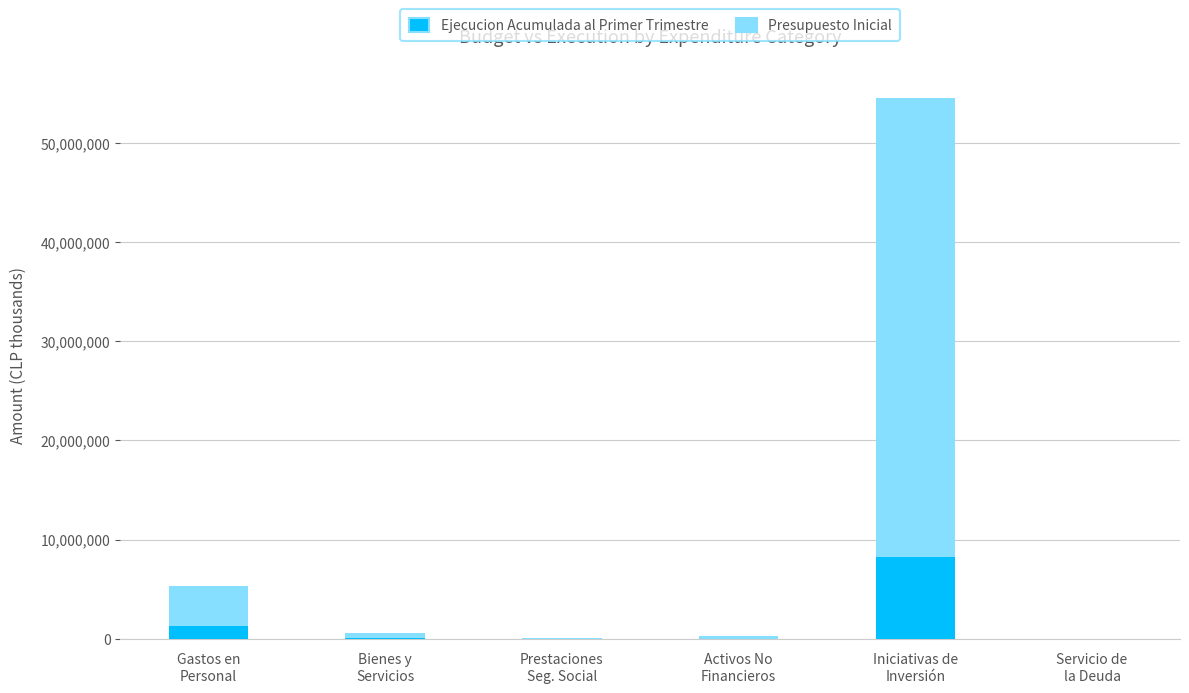

What is the highest value of the Ejecucion Acumulada al Primer Trimestre series?

8253713